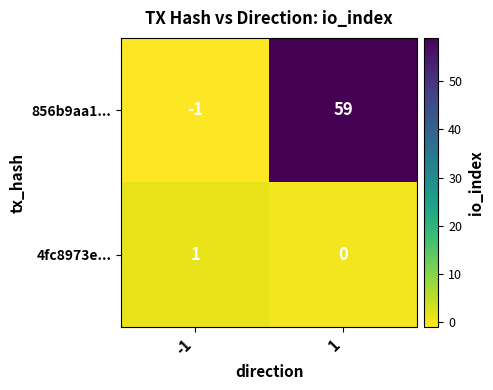

Reading left to right, what are all the values shown in this chart?

856b9aa1...: -1=-1	1=59
4fc8973e...: -1=1	1=0